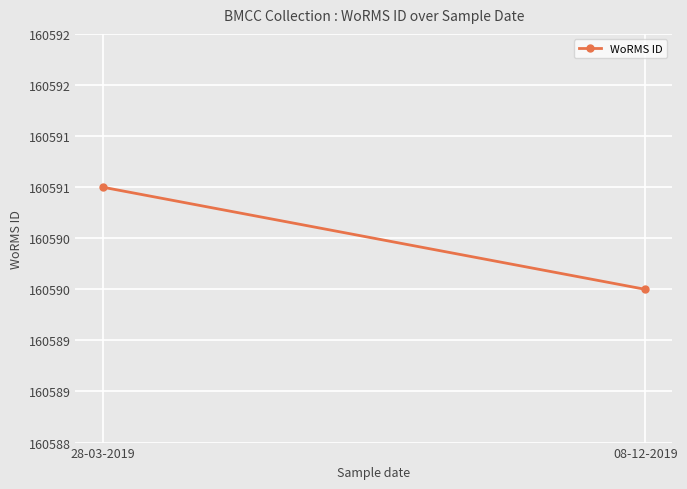

What value does the data have at 28-03-2019?

160591